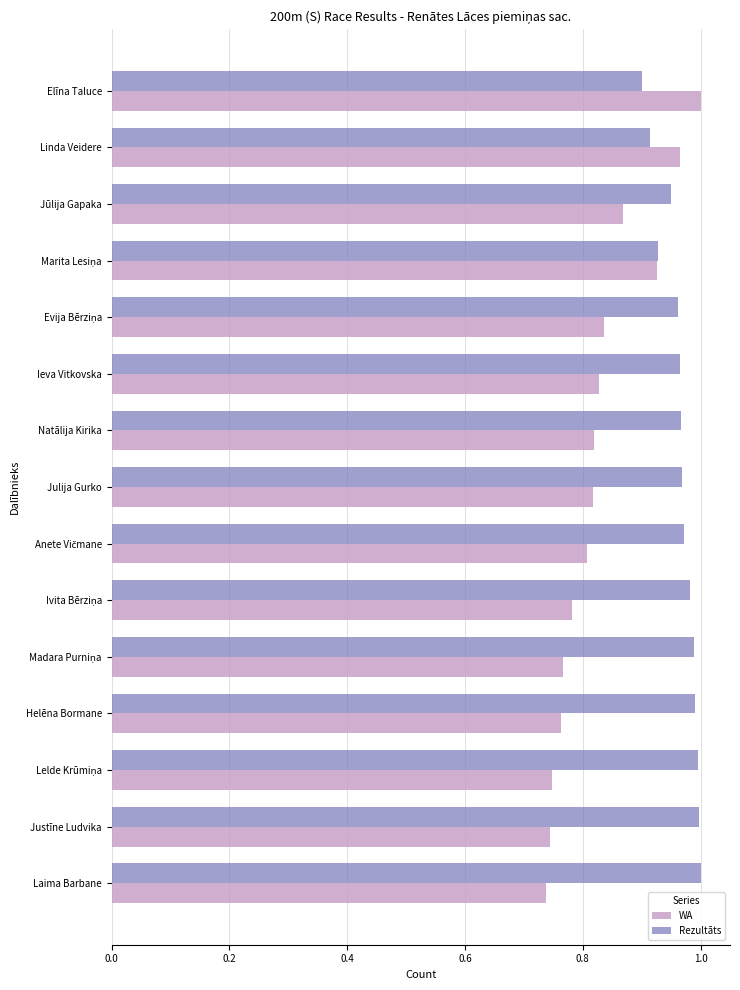

Rank the series by their average value, from highest to lowest.

Rezultāts, WA